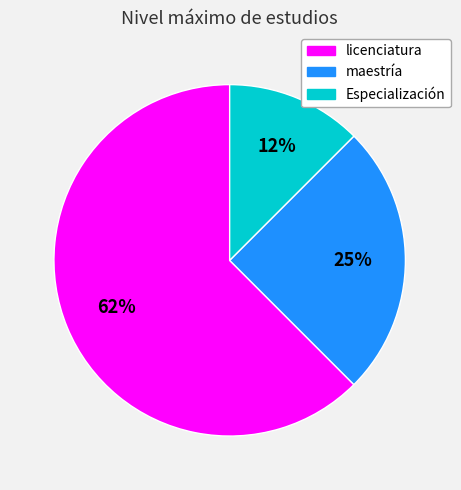

Does any single category account for the majority?

Yes